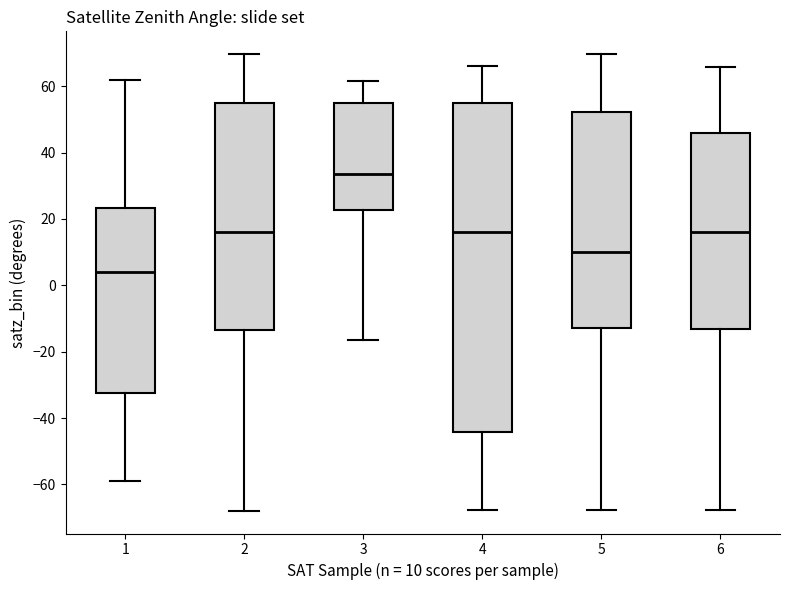

Reading left to right, transcribe this box plot: for each box, give where its median line is, the range the box spans, and where its two whiskers end, as read against the y-axis. The values are not printed on the chart, so give them approximately, as read against the axis.

1: median 4, box -32 to 24, whiskers -58 to 62
2: median 16, box -14 to 54, whiskers -68 to 70
3: median 34, box 22 to 54, whiskers -16 to 62
4: median 16, box -44 to 54, whiskers -68 to 66
5: median 10, box -12 to 52, whiskers -68 to 70
6: median 16, box -14 to 46, whiskers -68 to 66